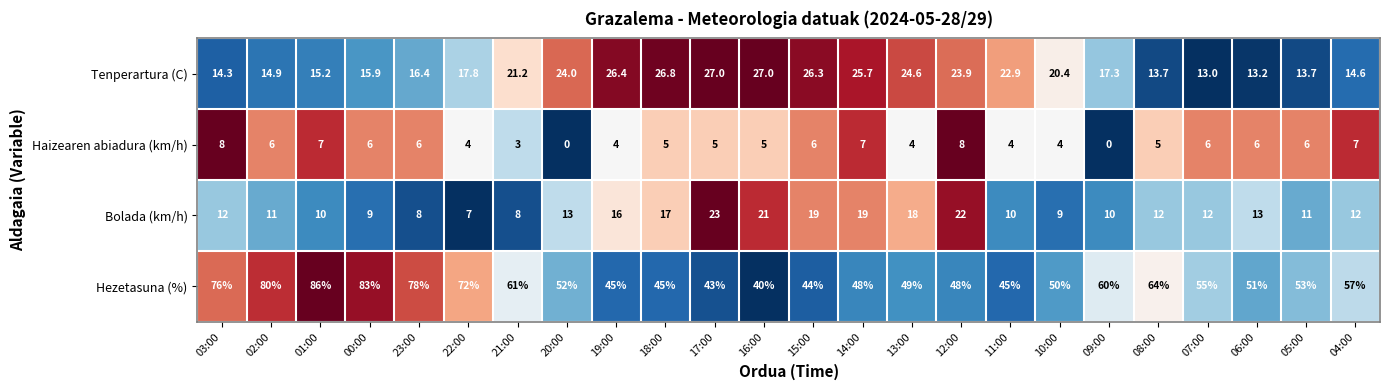

What is the maximum value shown in the chart?

86.0